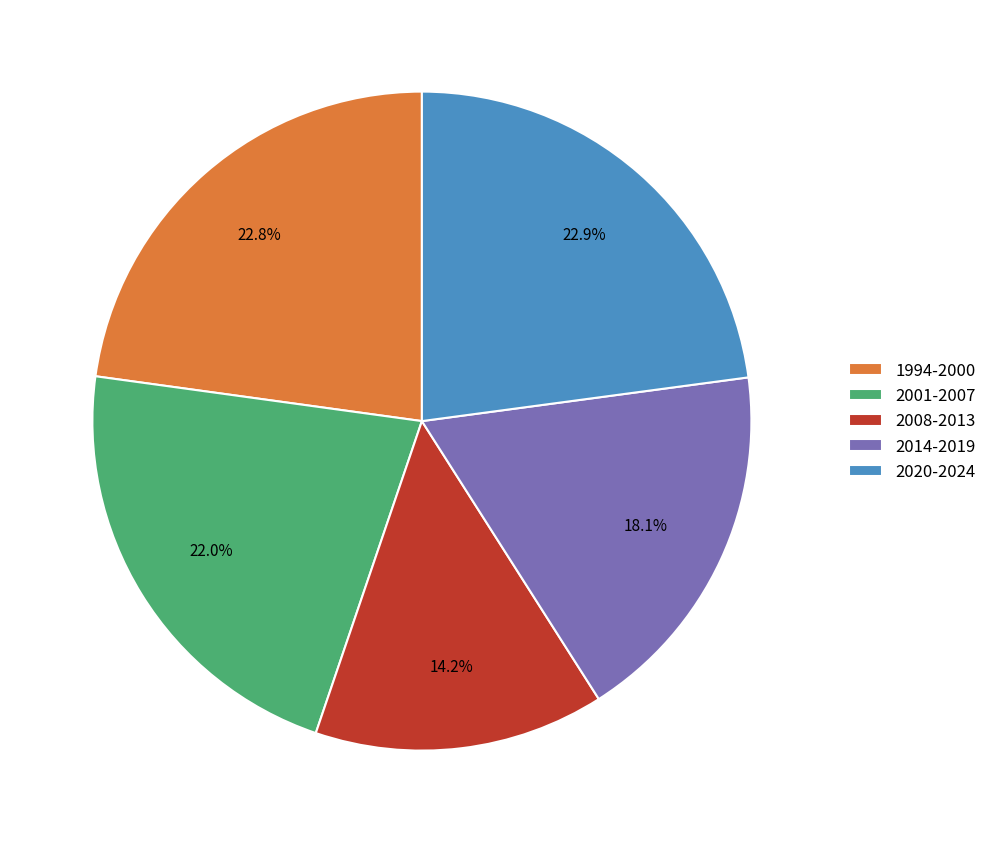

Which slice is the smallest?

2008-2013